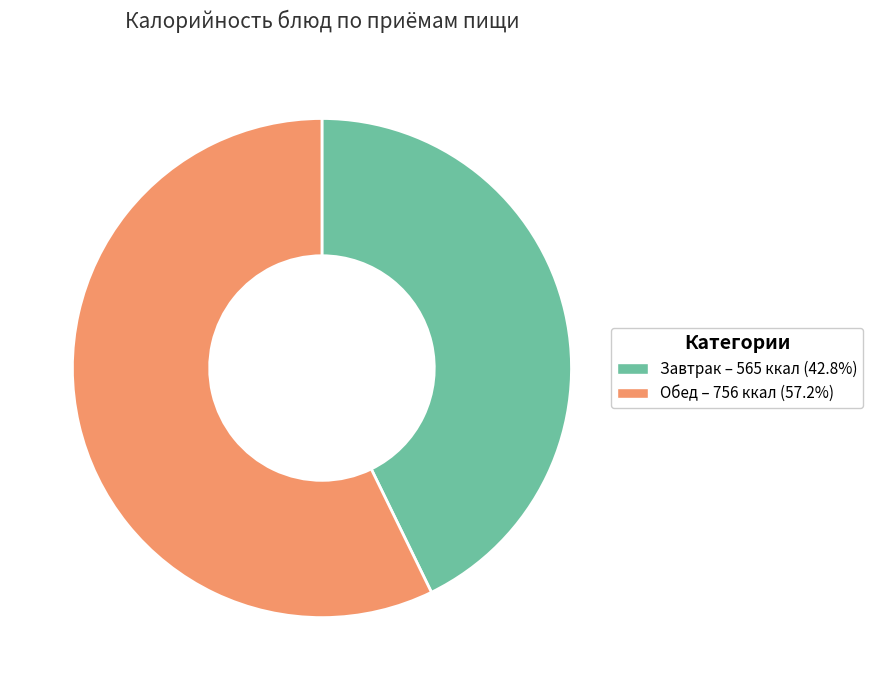

What is the ratio of the value at Завтрак – 565 ккал (42.8%) to the value at Обед – 756 ккал (57.2%)?

0.7